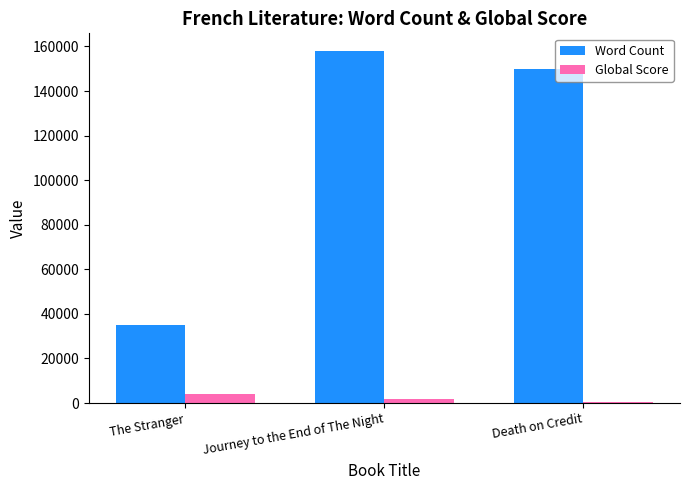

Between The Stranger and Journey to the End of The Night, which series saw the biggest shift?

Word Count